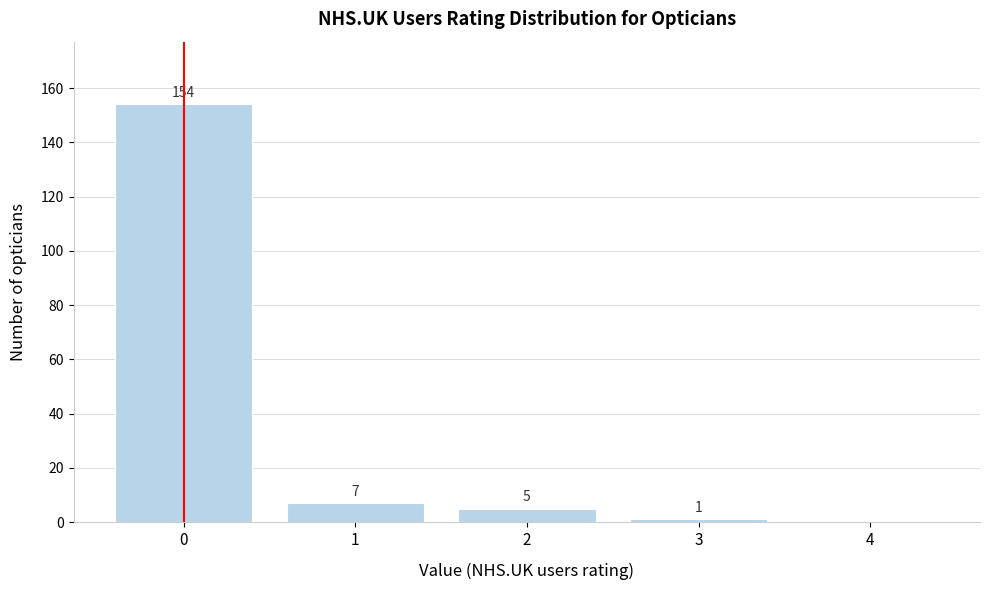

Reading left to right, transcribe all the data shown in this chart.

0=154	1=7	2=5	3=1	4=0